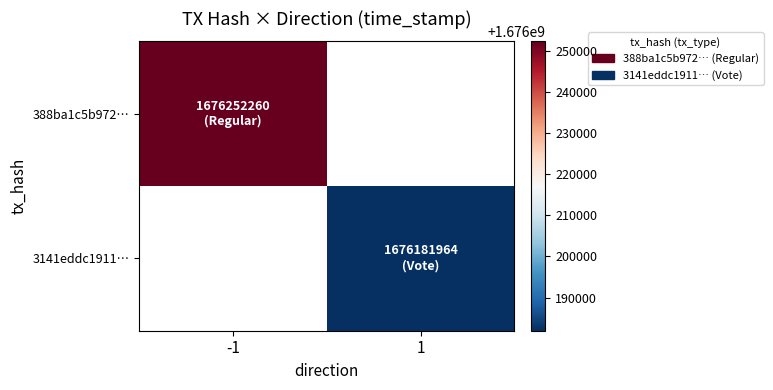

Rank the series at -1 from highest to lowest value.

388ba1c5b972…, 3141eddc1911…